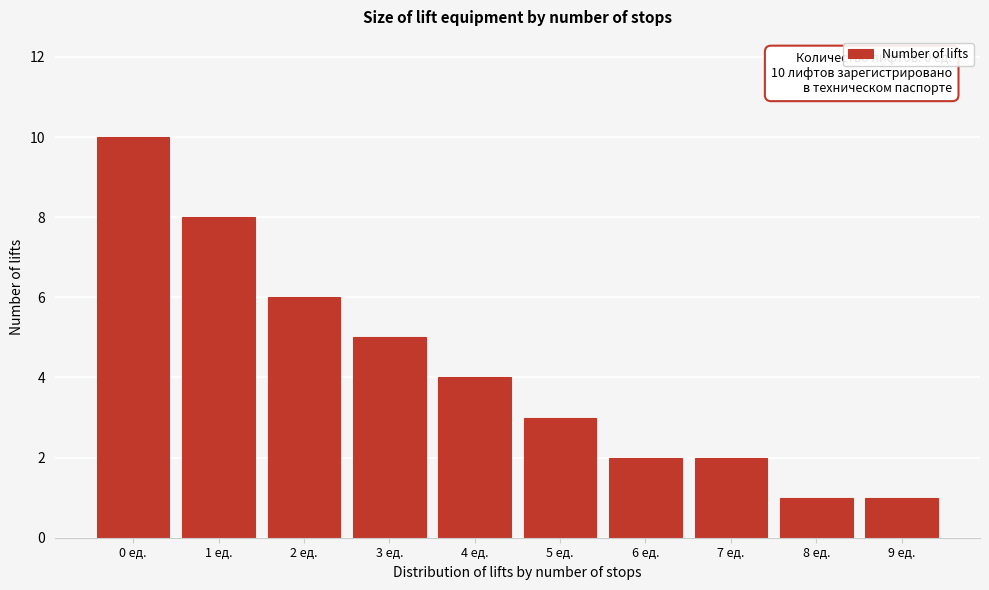

Reading left to right, what are all the values shown in this chart?

10	8	6	5	4	3	2	2	1	1